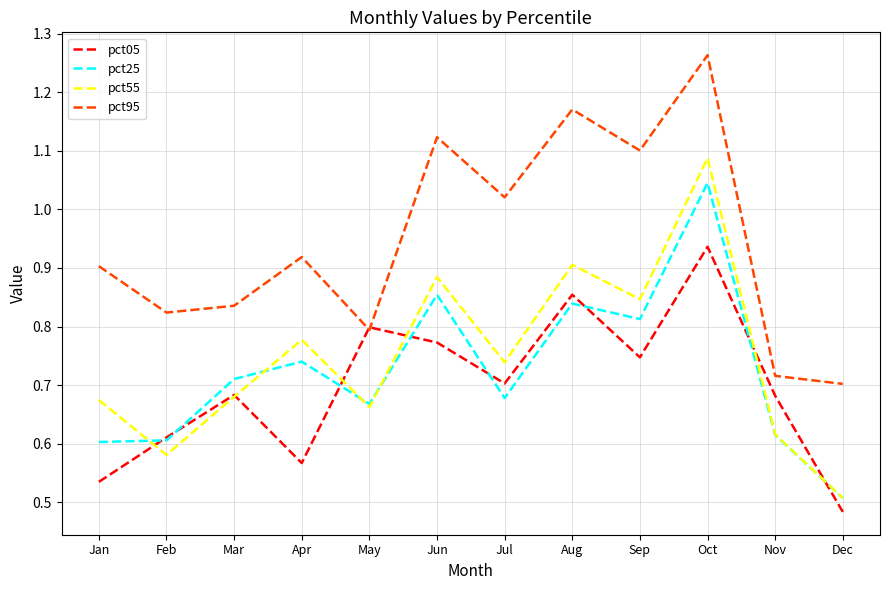

Which series has the largest range (max minus min)?

pct55